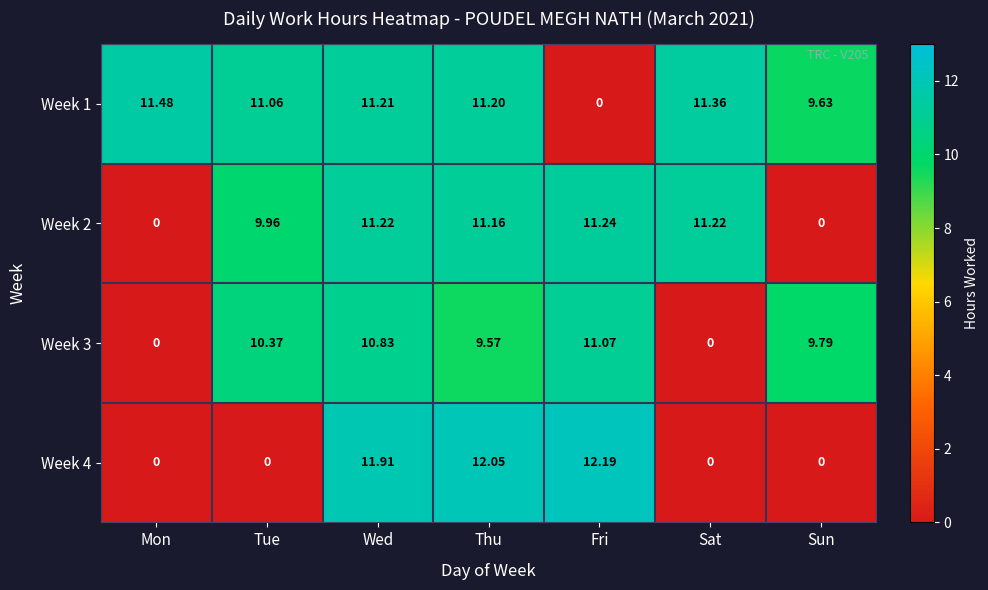

Where is Week 1 nearest to the value 5?

Sun